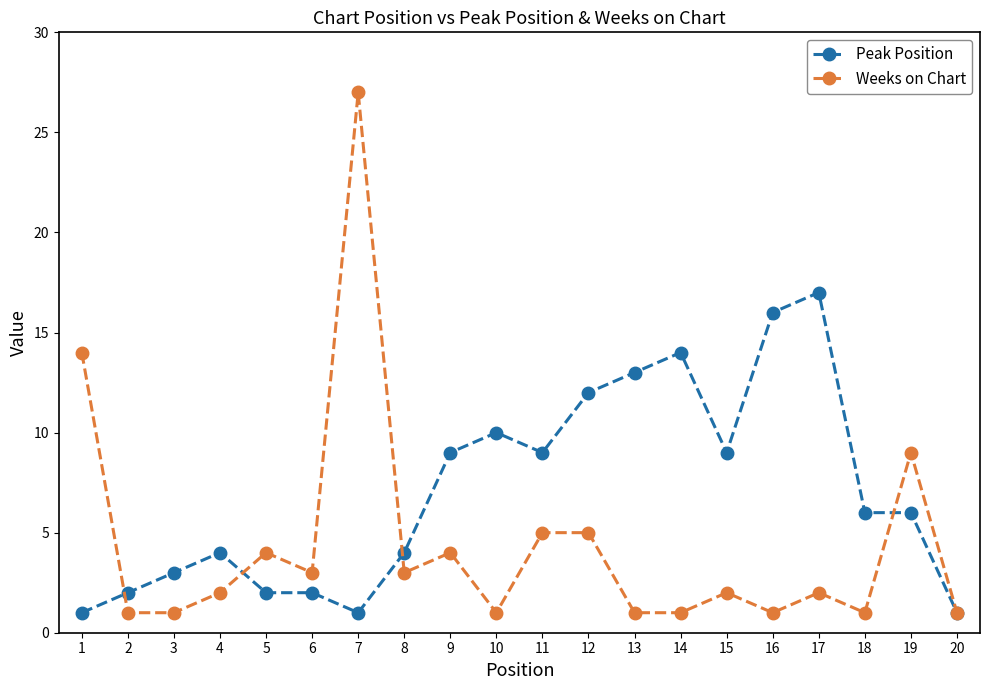

Reading left to right, extract all data points from this chart.

Peak Position: 1	2	3	4	2	2	1	4	9	10	9	12	13	14	9	16	17	6	6	1
Weeks on Chart: 14	1	1	2	4	3	27	3	4	1	5	5	1	1	2	1	2	1	9	1